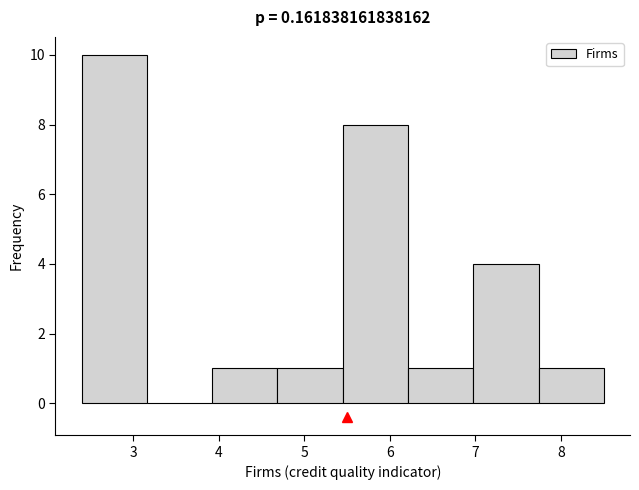

Over which range of the x-axis is the bar tallest?

2.4 to 3.2